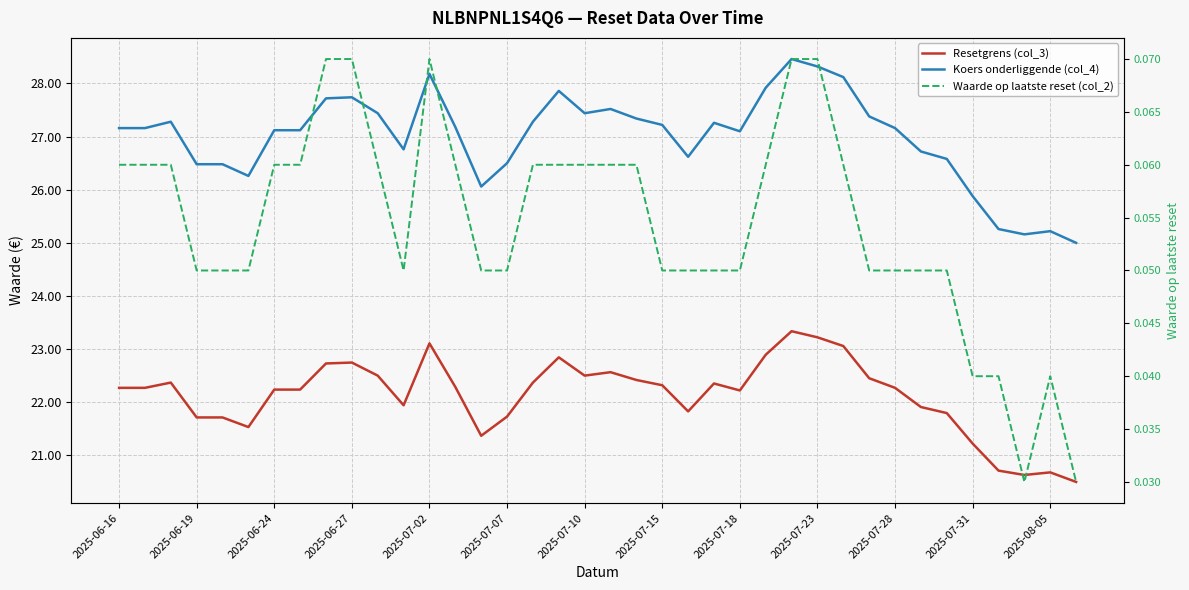

The Resetgrens (col_3) series shows 12.7 at 2025-07-07. True or false?

False